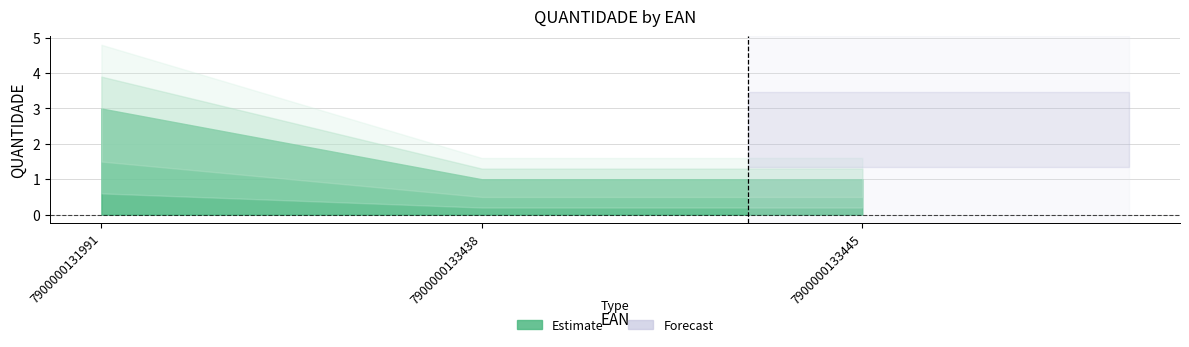

The chart shows a value of 3 at 7900000131991. True or false?

True